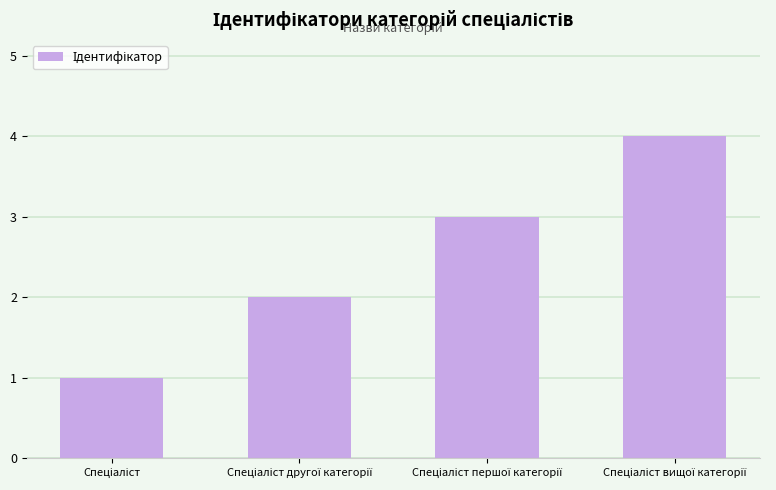

Reading left to right, extract all data points from this chart.

1	2	3	4